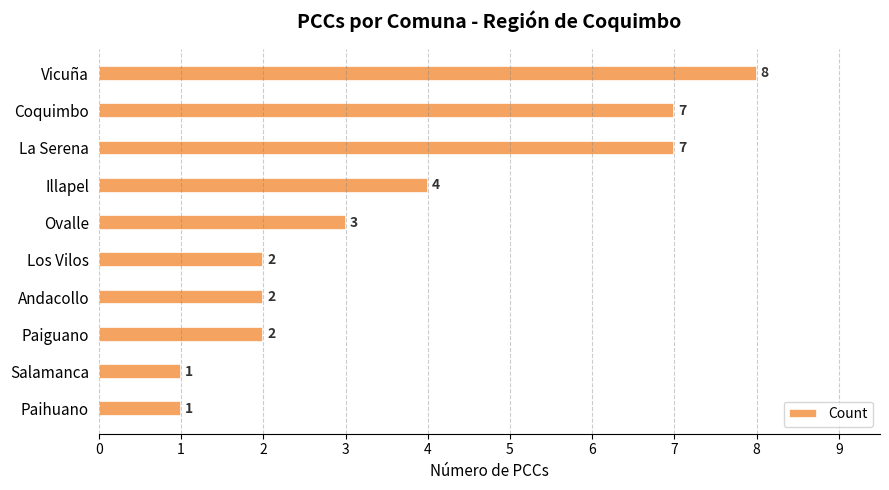

What is the difference between the maximum and minimum values?

7